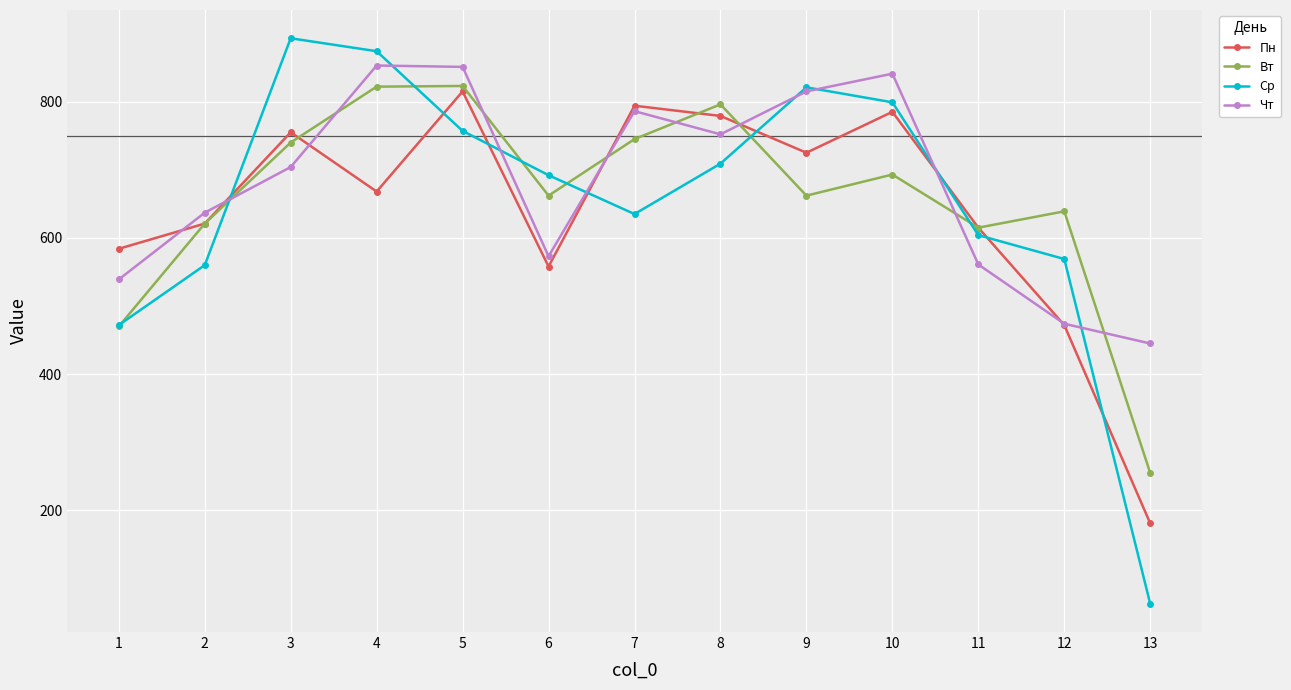

How many times do Пн and Чт cross each other?

7